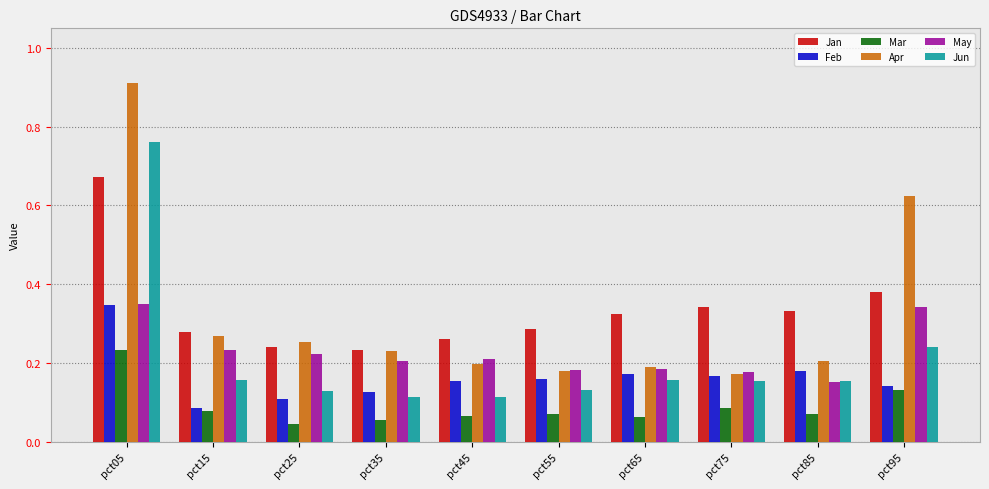

The May series shows 0.3 at pct35. True or false?

False